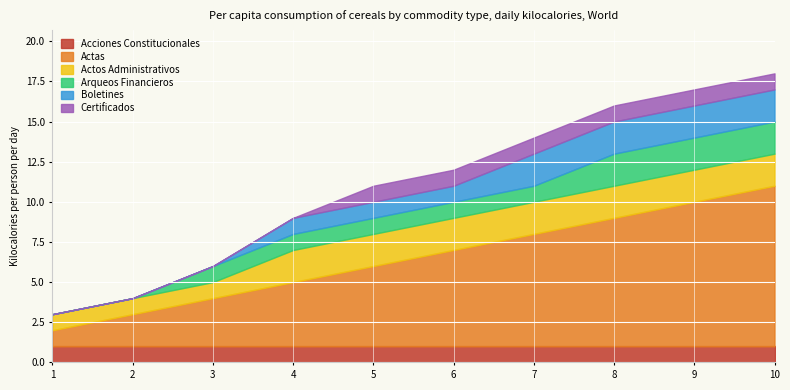

What are all the series names shown in the legend?

Acciones Constitucionales, Actas, Actos Administrativos, Arqueos Financieros, Boletines, Certificados